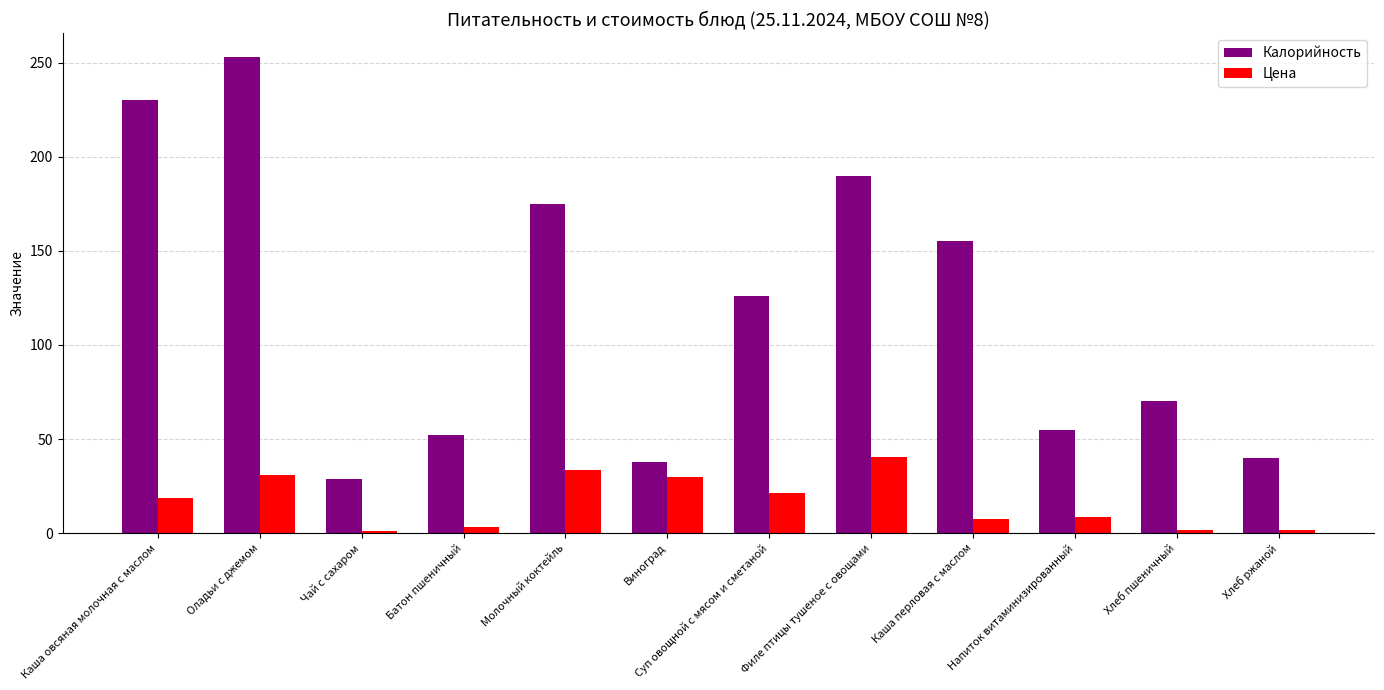

What is the value of the Цена bar at the 1st from the left?

18.7